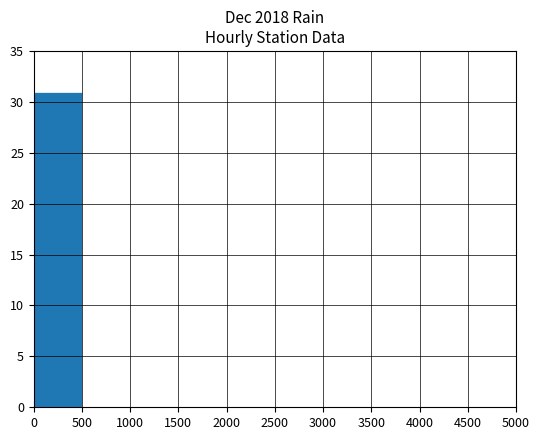

The value at 4000 is 0. True or false?

True